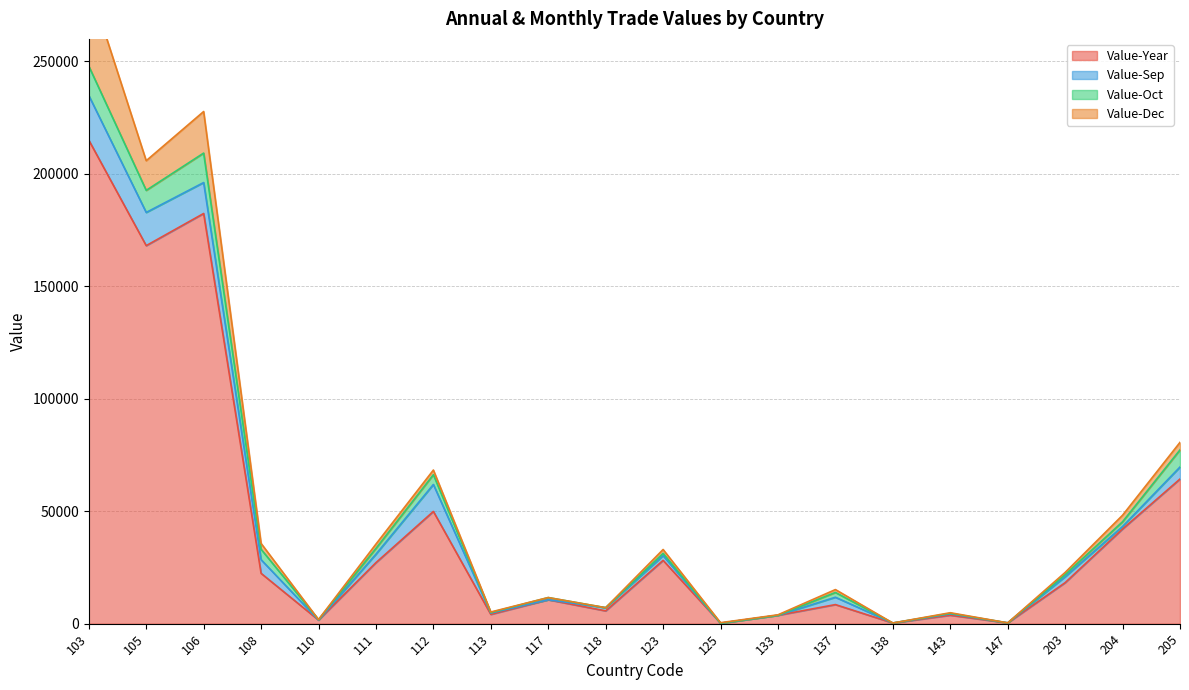

What is the difference between the Value-Oct values at 125 and 112?

4354